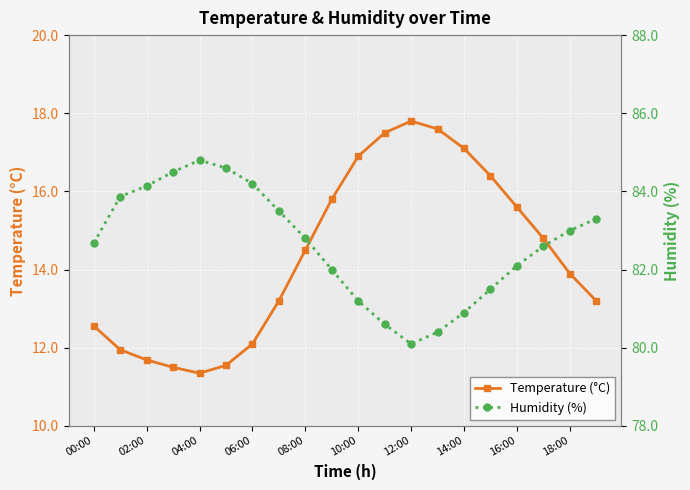

Is it true that Temperature (°C) equals 9.2 at 18:00?

False